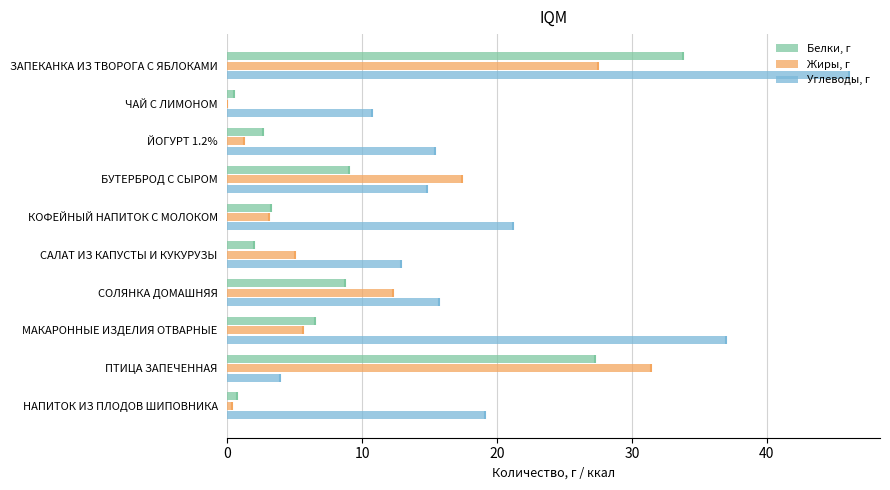

Which series has the largest total across all categories?

Углеводы, г